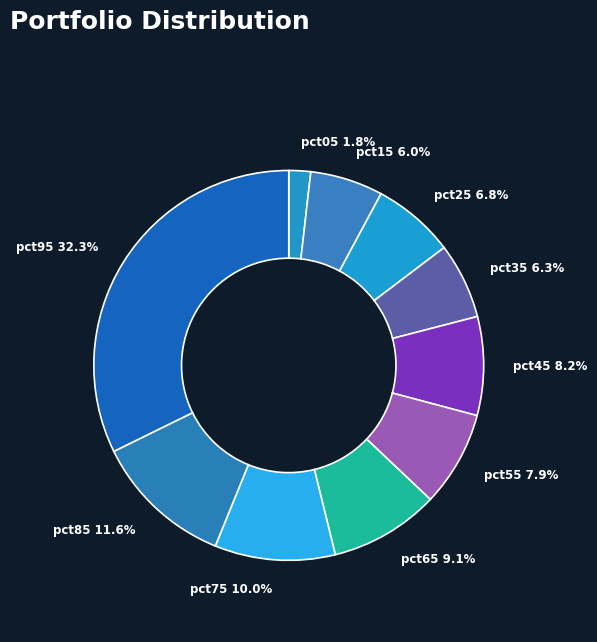

The pct95 slice represents 46% of the pie. True or false?

False